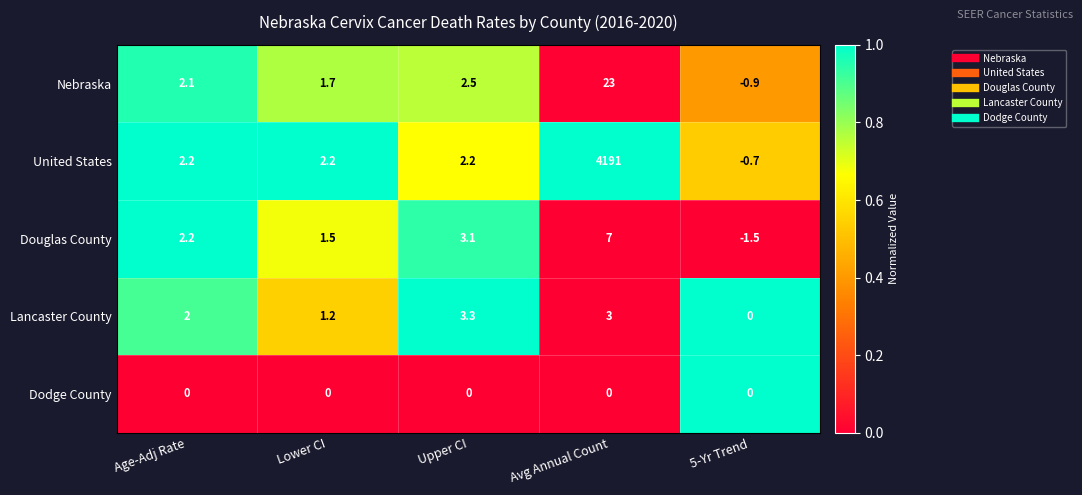

What is the total value across all series at Upper CI?

11.1